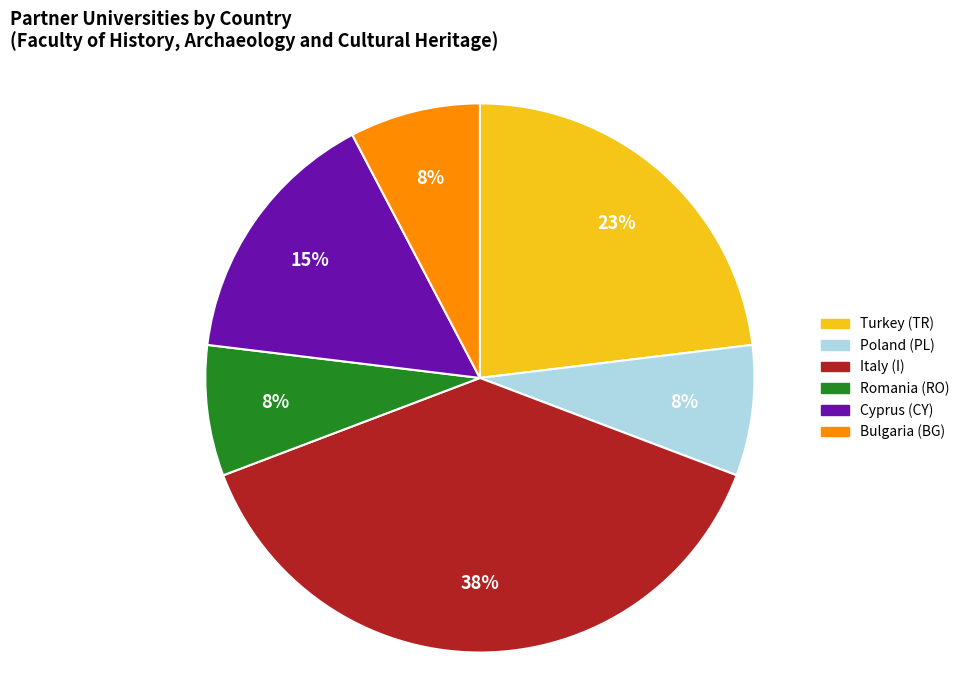

To the nearest percent, what is the average slice percentage?

17%